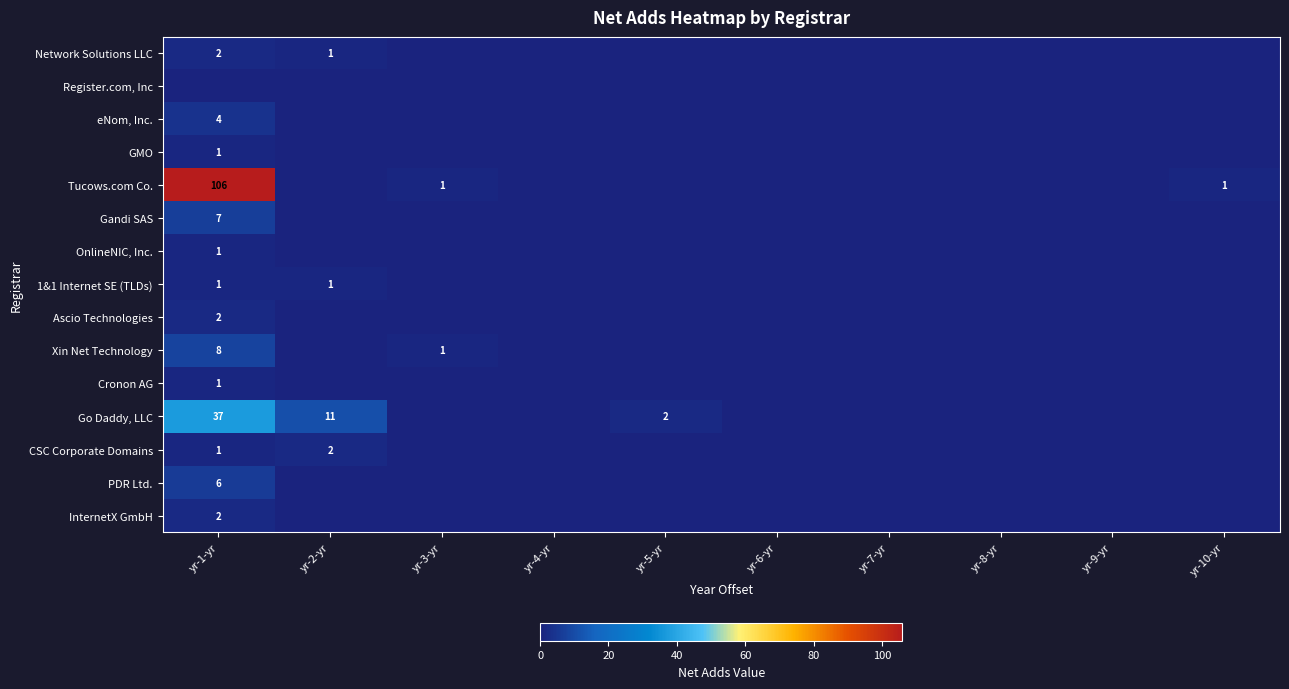

Which series has the largest total across all categories?

Tucows.com Co.